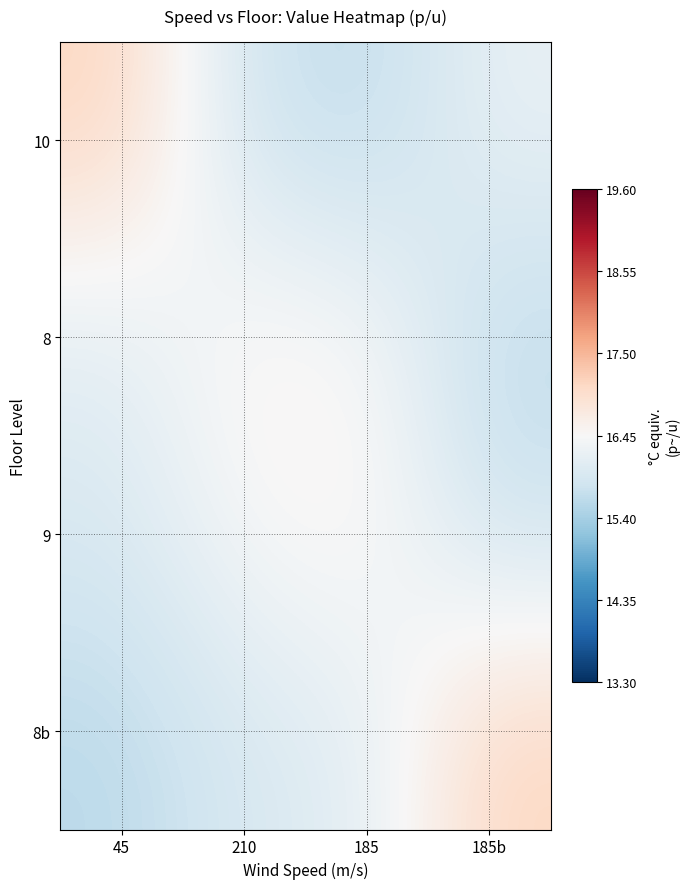

Rank the series at 210 from highest to lowest value.

8, 9, 8b, 10